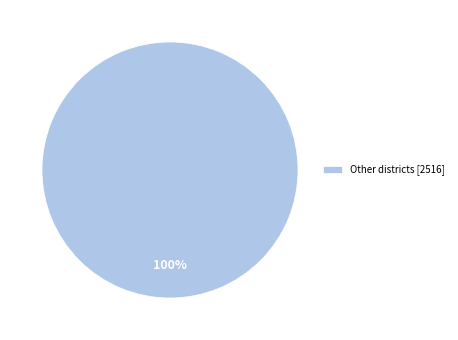

Does any single category account for the majority?

Yes